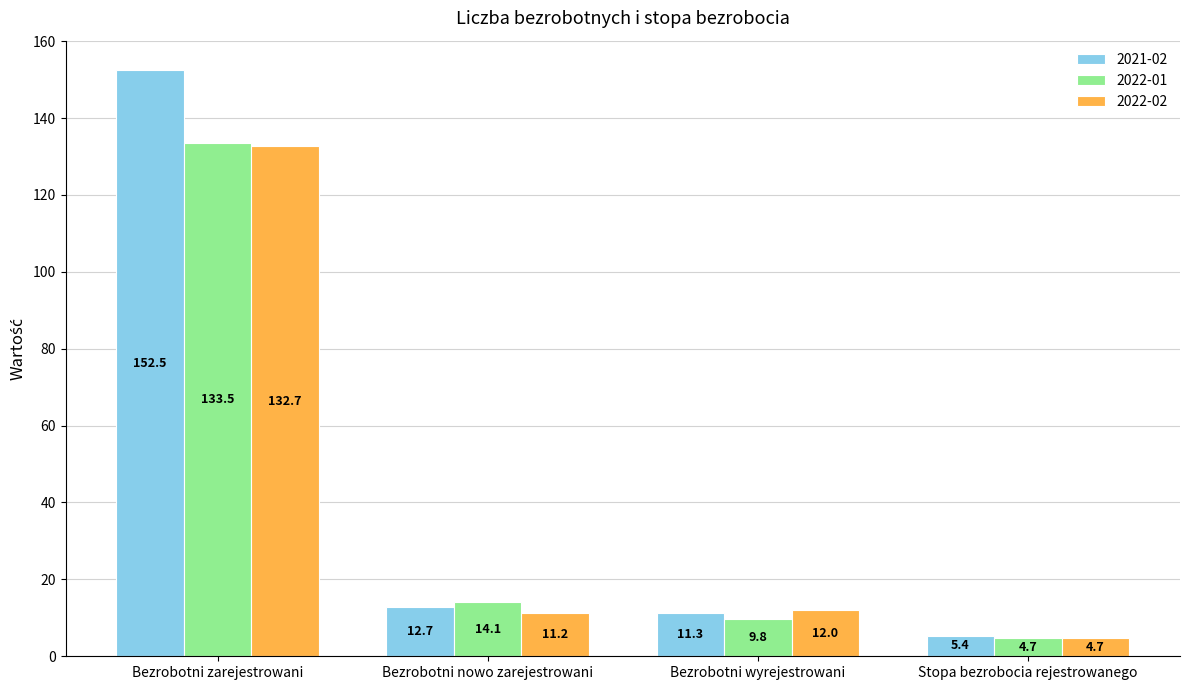

What is the sum of the 2022-01 values at Stopa bezrobocia rejestrowanego and Bezrobotni nowo zarejestrowani?

18.8